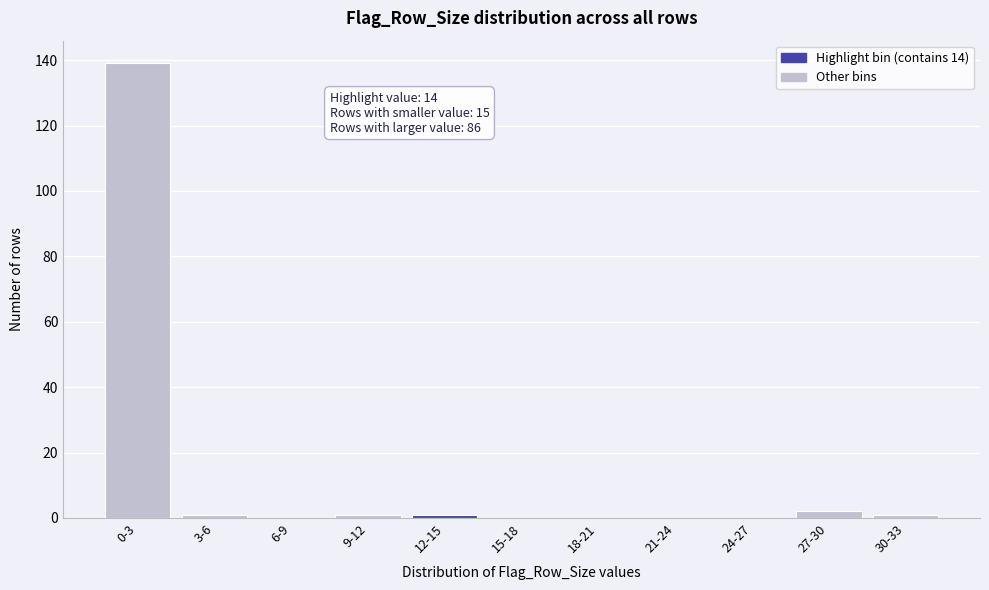

Reading left to right, list all the values displayed in this chart.

0-3=139	3-6=1	6-9=0	9-12=1	12-15=1	15-18=0	18-21=0	21-24=0	24-27=0	27-30=2	30-33=1